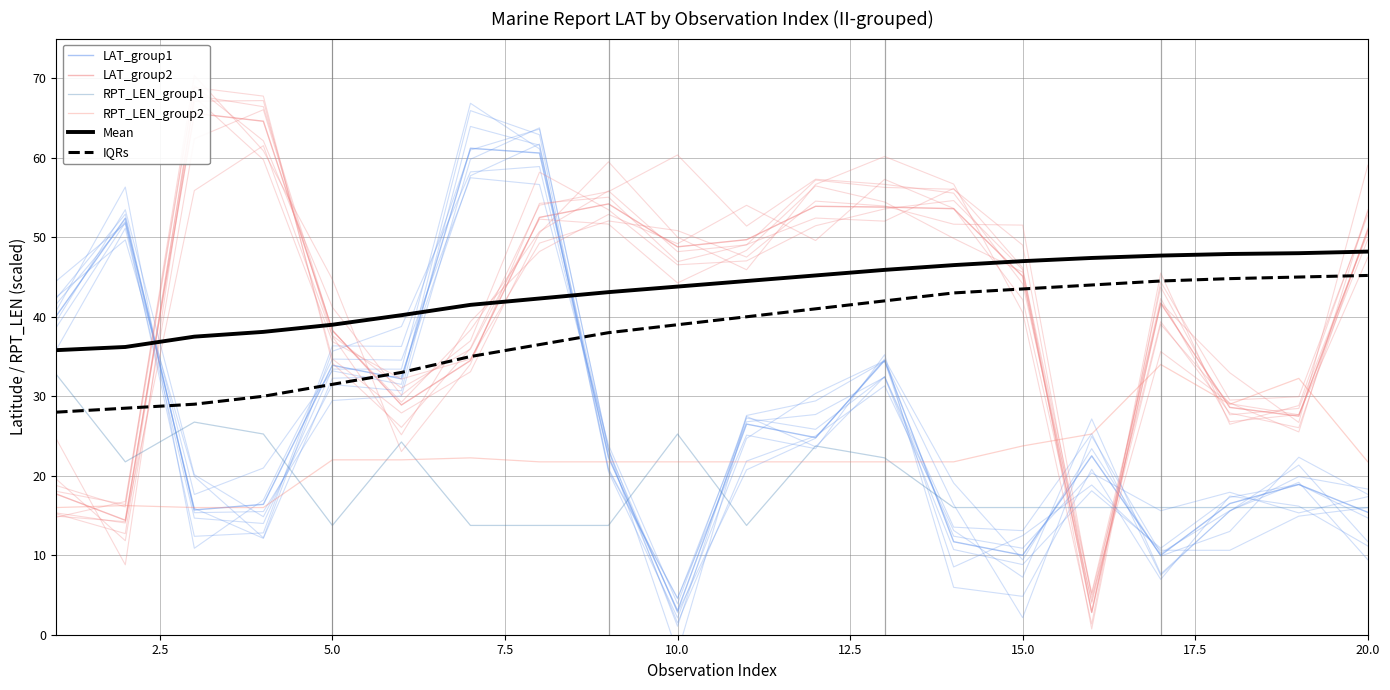

At which label does RPT_LEN_group2 first exceed 21?

5.0